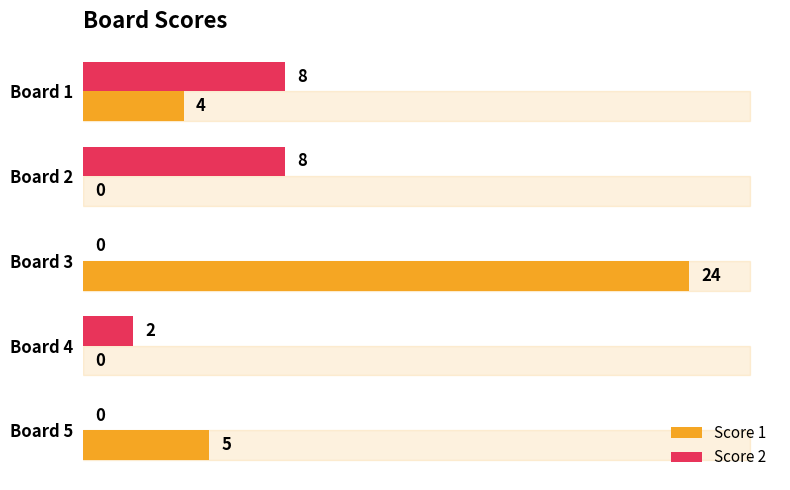

The Score 2 series shows 1 at Board 4. True or false?

False